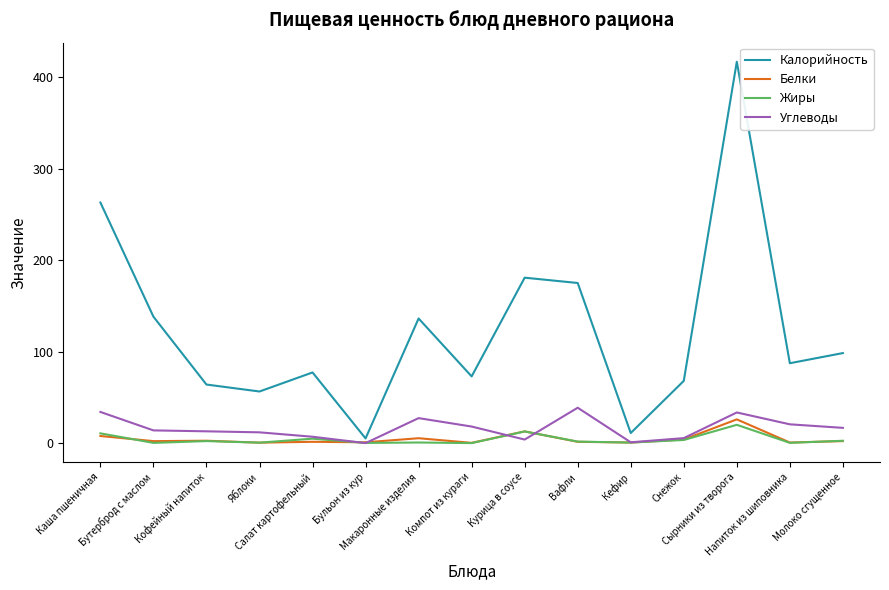

What is the spread (max minus min) of values at Каша пшеничная?

255.2